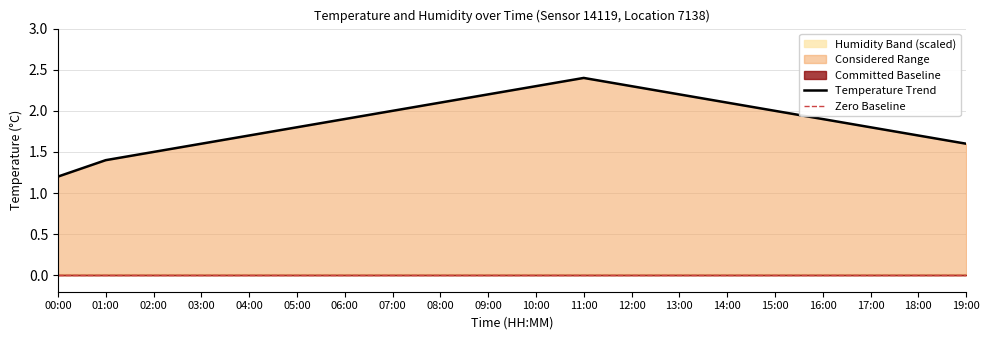

At which category does the data reach its first local peak?

11:00